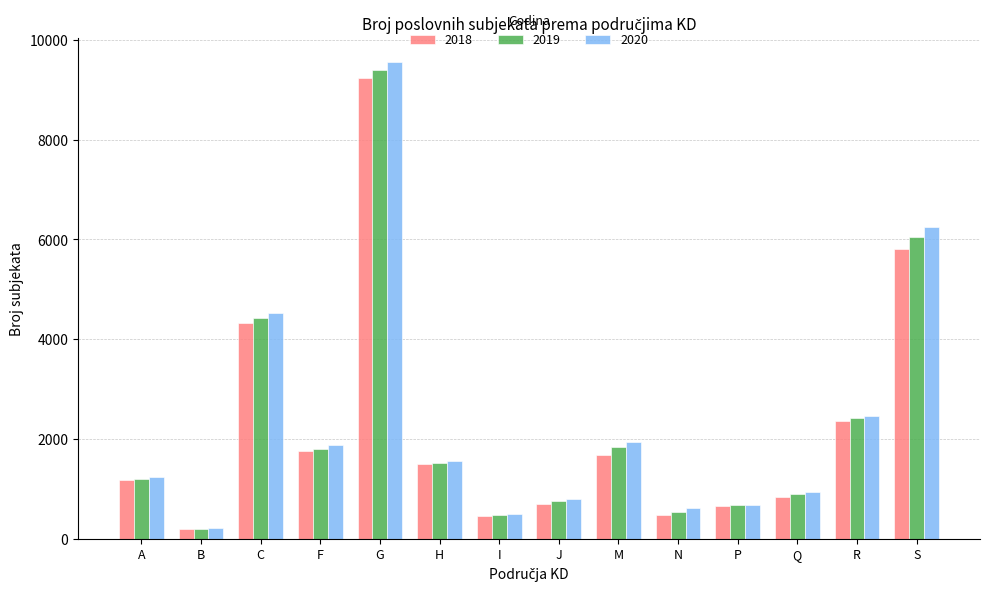

What is the value of the 2019 bar at the 13th from the left?

2419